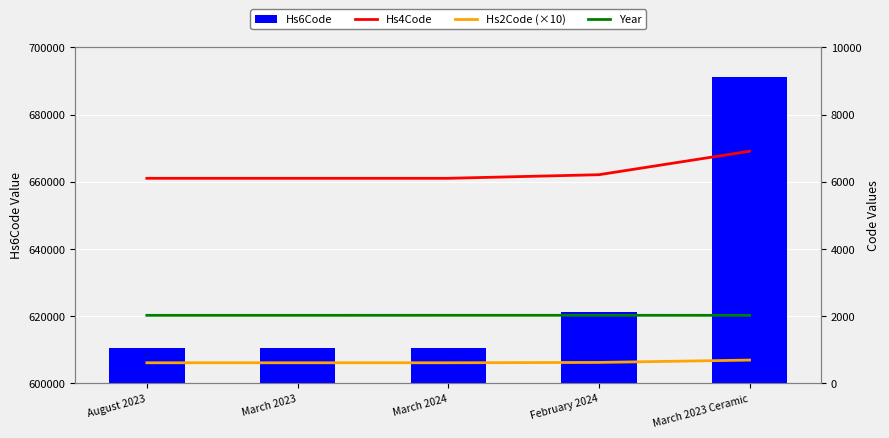

Which label corresponds to the largest value in the chart?

March 2023 Ceramic